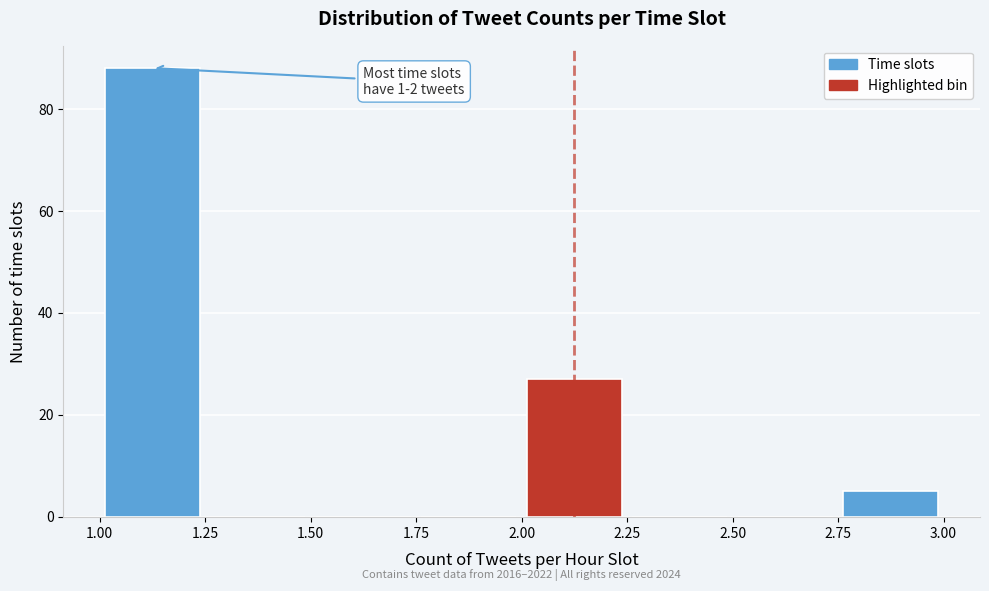

Over which range of the x-axis is the bar tallest?

1.00 to 1.25